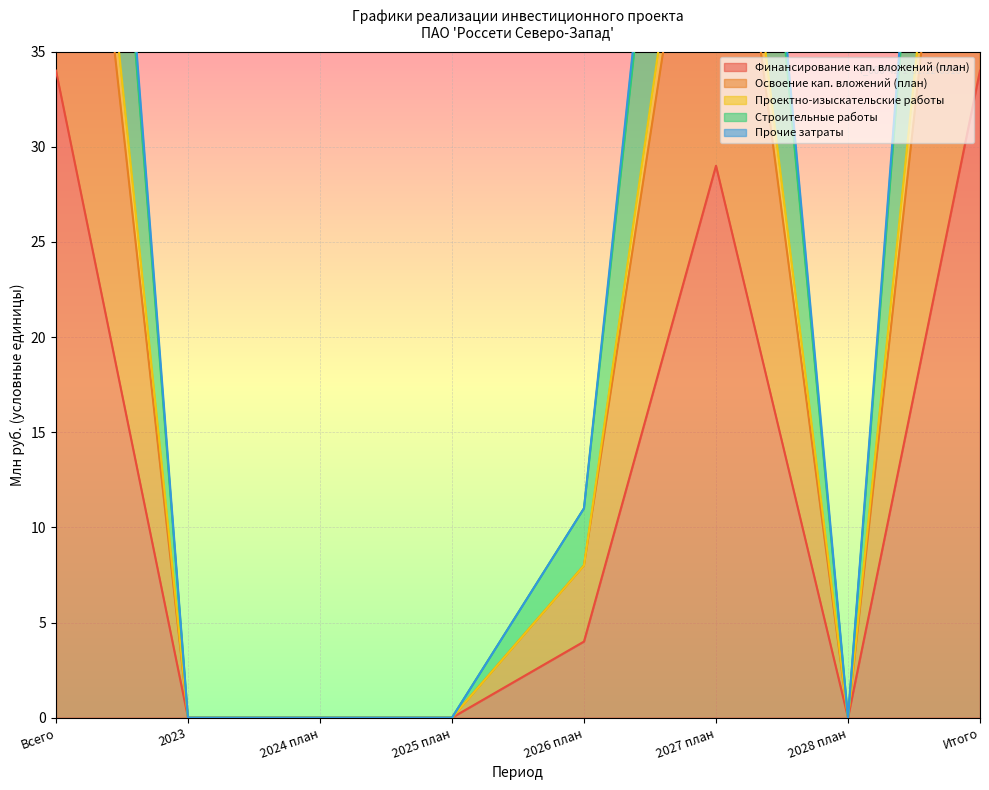

In Строительные работы, how many points are lower than both neighbors (excluding endpoints)?

1